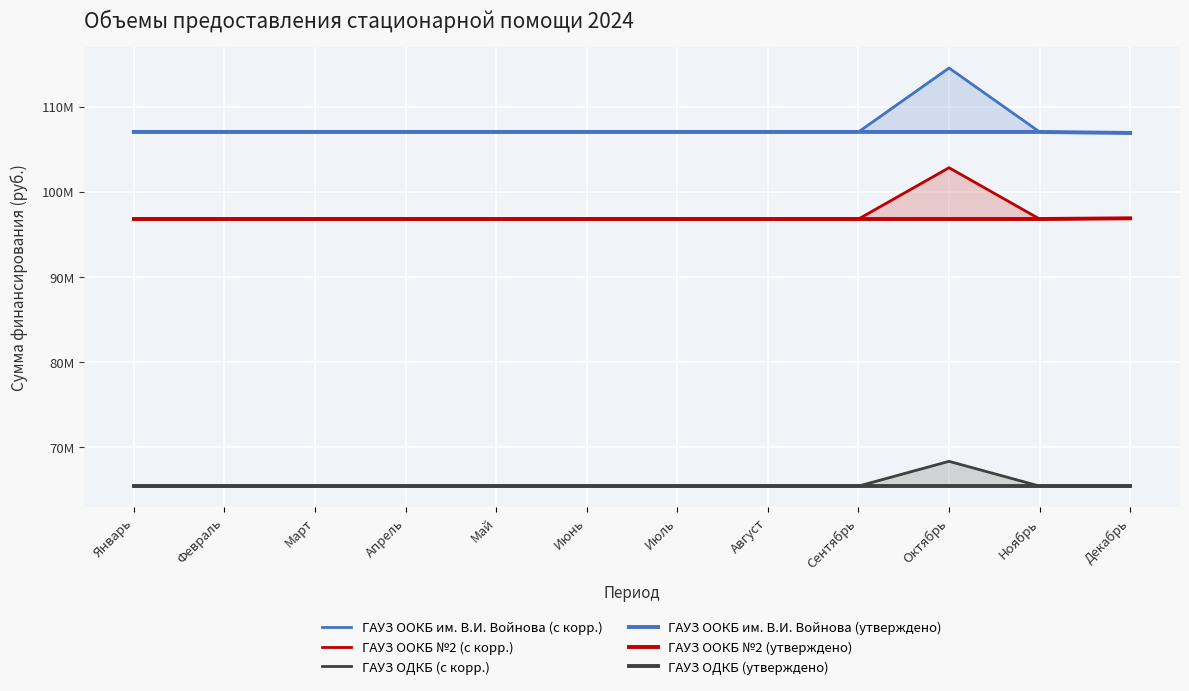

What is the maximum value for ГАУЗ ООКБ им. В.И. Войнова (с корр.)?

114535861.3